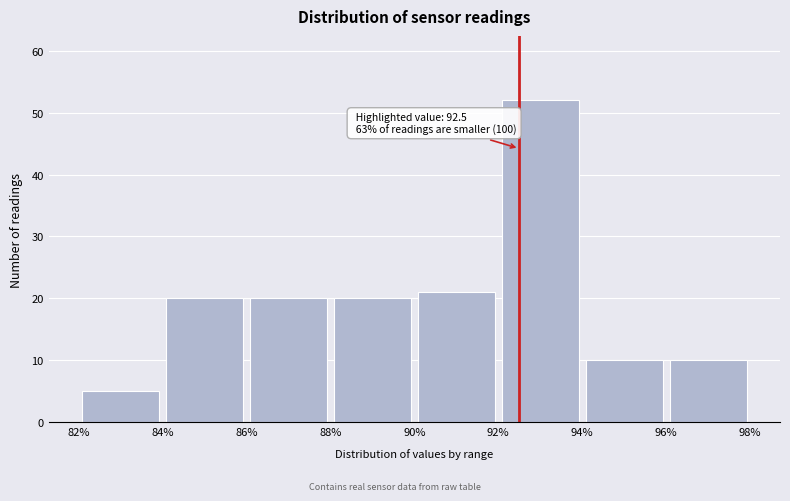

Over which range of the x-axis is the bar tallest?

92% to 94%